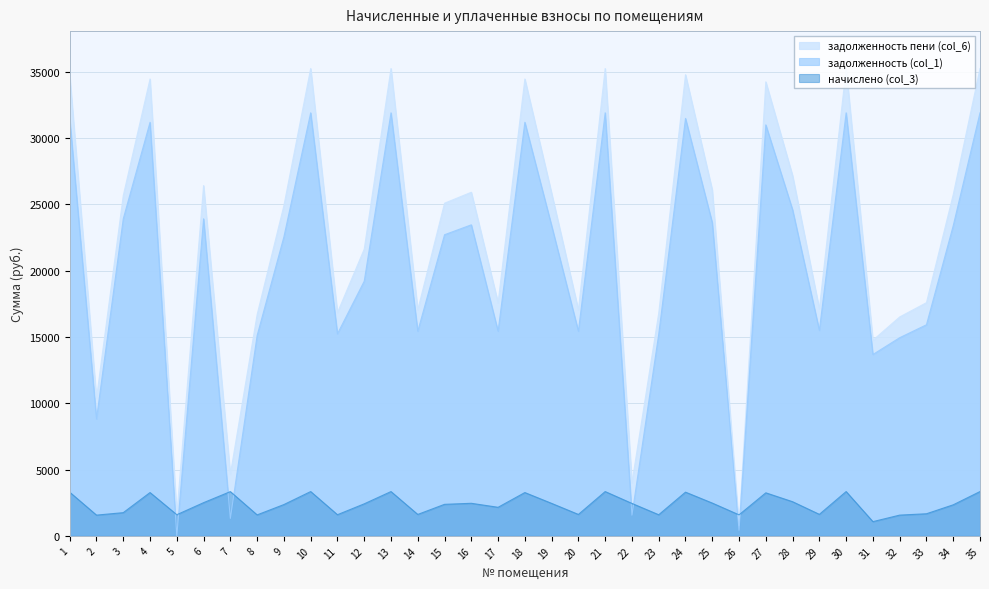

Reading left to right, extract all data points from this chart.

задолженность (col_1): 31444.6	8815.6	23908.2	31184.6	0.0	23908.2	1316.9	15105.1	22543.9	31899.2	15235.0	19202.6	31899.2	15430.0	22706.3	23453.4	15430.0	31184.6	23388.5	15430.0	31899.2	1559.4	15202.6	31477.0	23615.9	425.1	30989.8	24590.4	15494.9	31899.2	13675.8	14942.6	15917.2	23388.5	31899.2
начислено (col_3): 3293.2	1564.9	1750.4	3265.9	1595.5	2503.9	3337.4	1582.0	2361.0	3340.7	1595.5	2415.4	3340.7	1616.0	2378.0	2456.2	2154.2	3265.9	2449.4	1616.0	3340.7	2446.0	1592.2	3296.5	2473.3	1585.3	3245.5	2575.3	1622.8	3340.7	1073.4	1564.9	1667.0	2341.8	3340.7
задолженность пени (col_6): 34737.7	10380.6	25658.6	34450.6	1595.5	26412.1	4654.3	16687.1	24904.9	35240.0	16830.5	21618.0	35240.0	17045.9	25084.3	25909.6	17584.1	34450.6	25837.9	17045.9	35240.0	4005.5	16794.7	34773.5	26089.1	792.7	34235.3	27165.7	17117.6	35240.0	14749.2	16507.6	17584.1	25730.3	35240.0